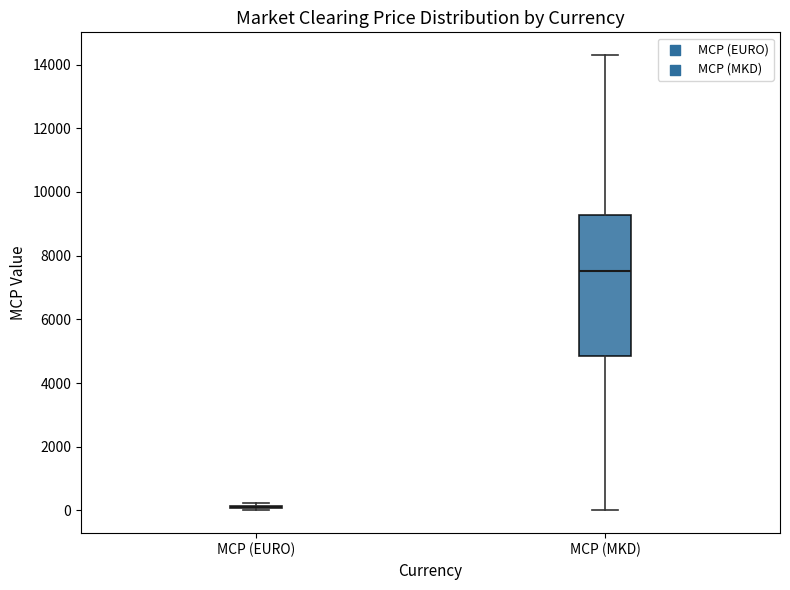

Comparing the boxes themselves (not the whiskers), which one is the tallest?

MCP (MKD)